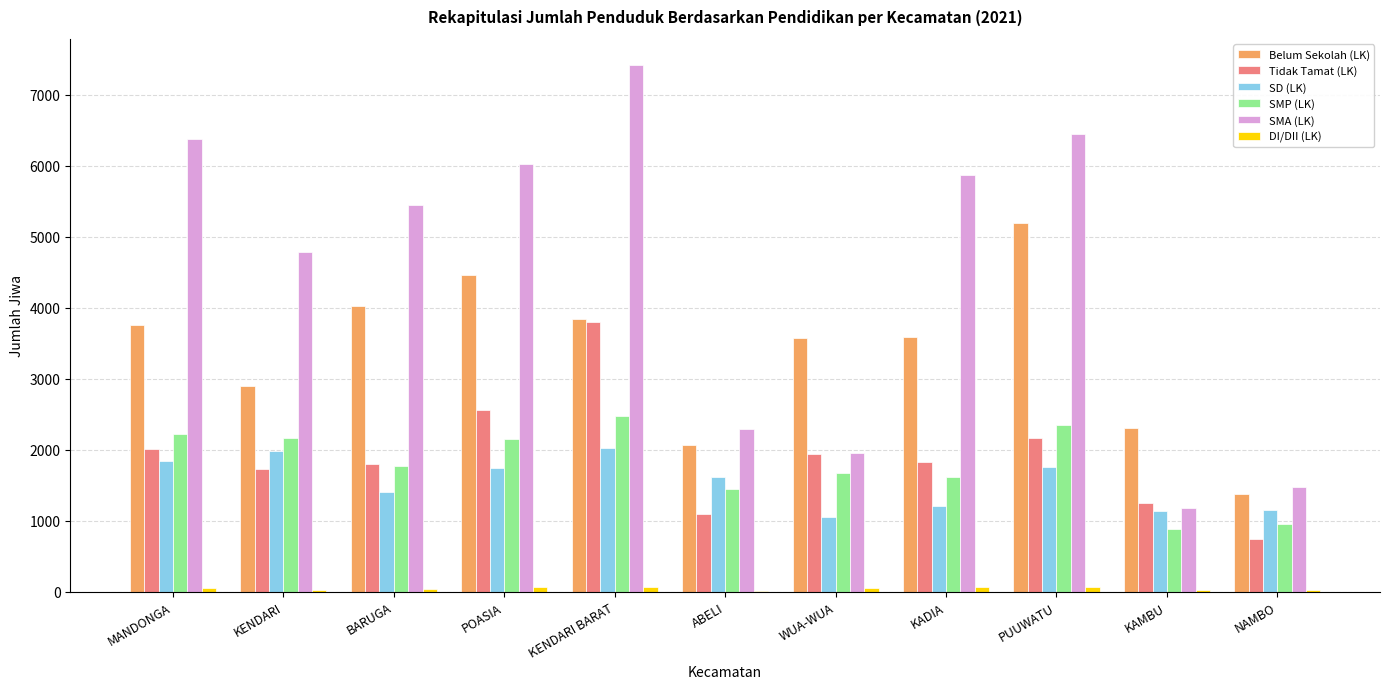

Between BARUGA and PUUWATU, which series saw the biggest shift?

Belum Sekolah (LK)